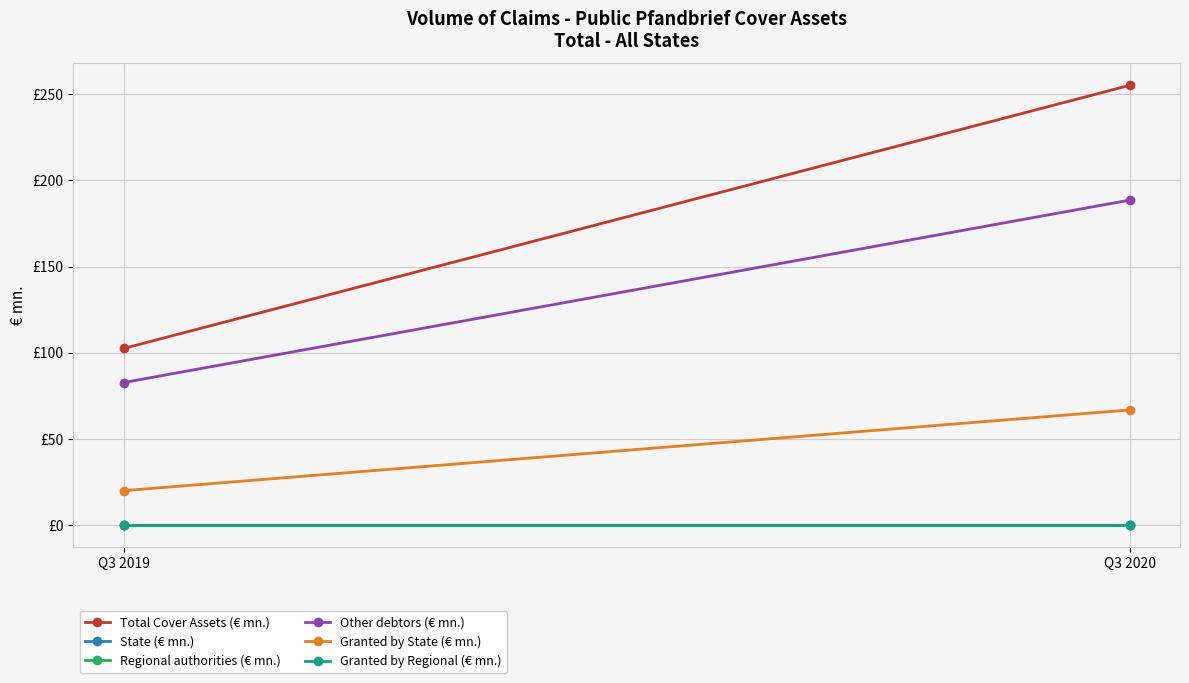

The Regional authorities (€ mn.) series shows 0.0 at Q3 2019. True or false?

True